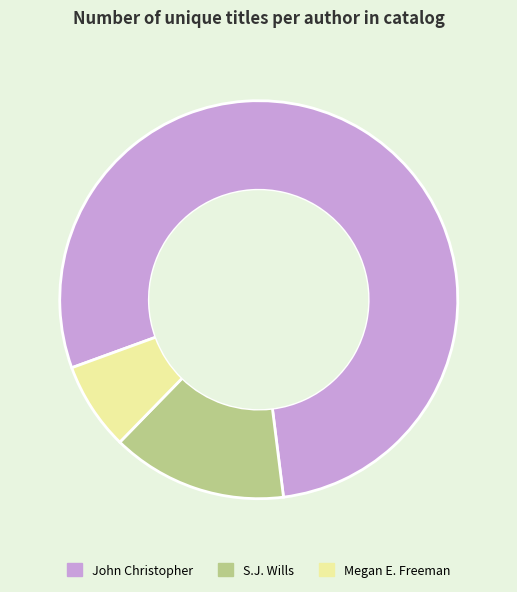

How many slices are in this pie chart?

3